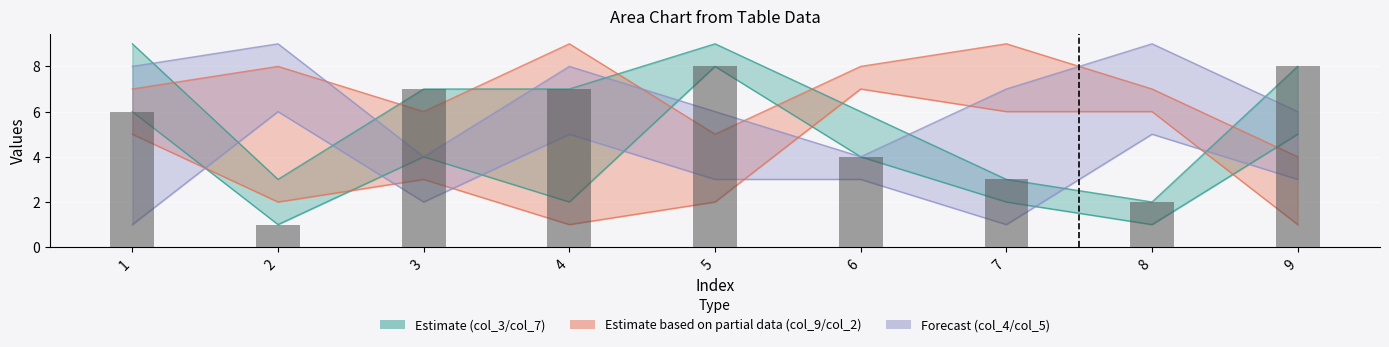

The col_5 series shows 11 at 7. True or false?

False